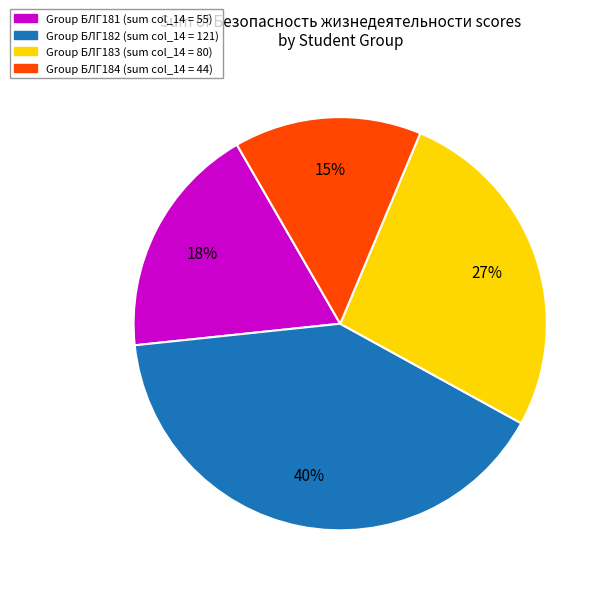

True or false: Group БЛГ182 (sum col_14 = 121) accounts for 40% of the total.

True